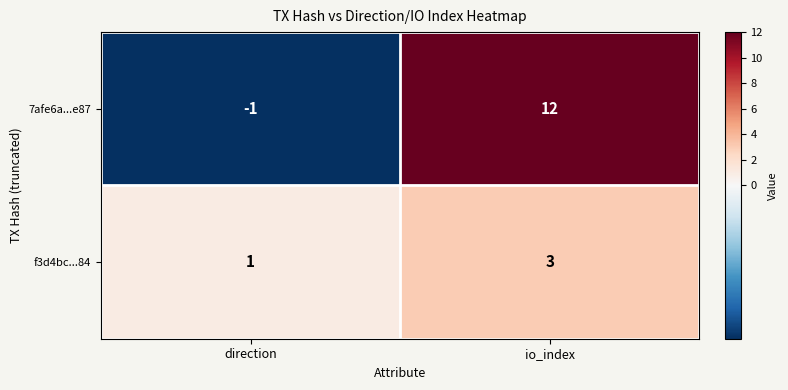

At which label does 7afe6a...e87 reach its minimum?

direction